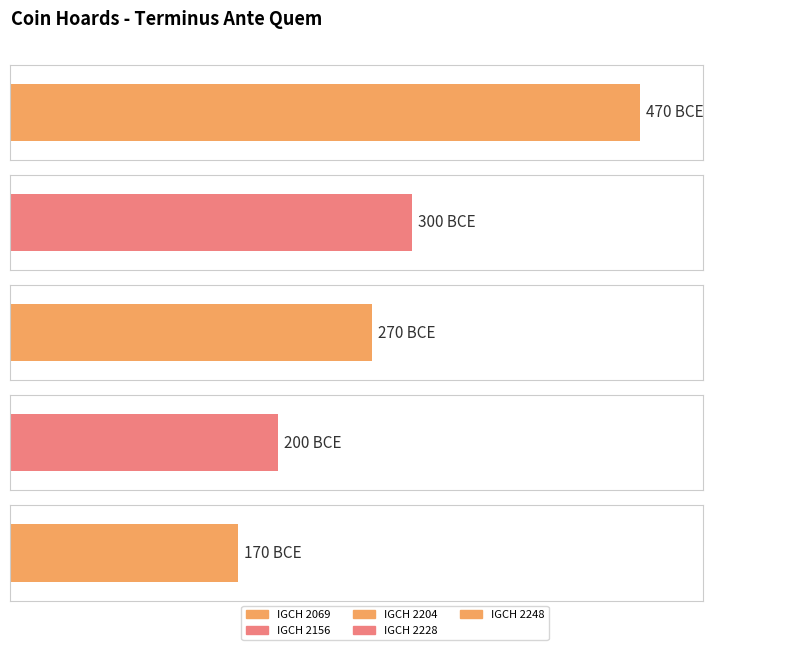

The value at IGCH 2069 is -774. True or false?

False